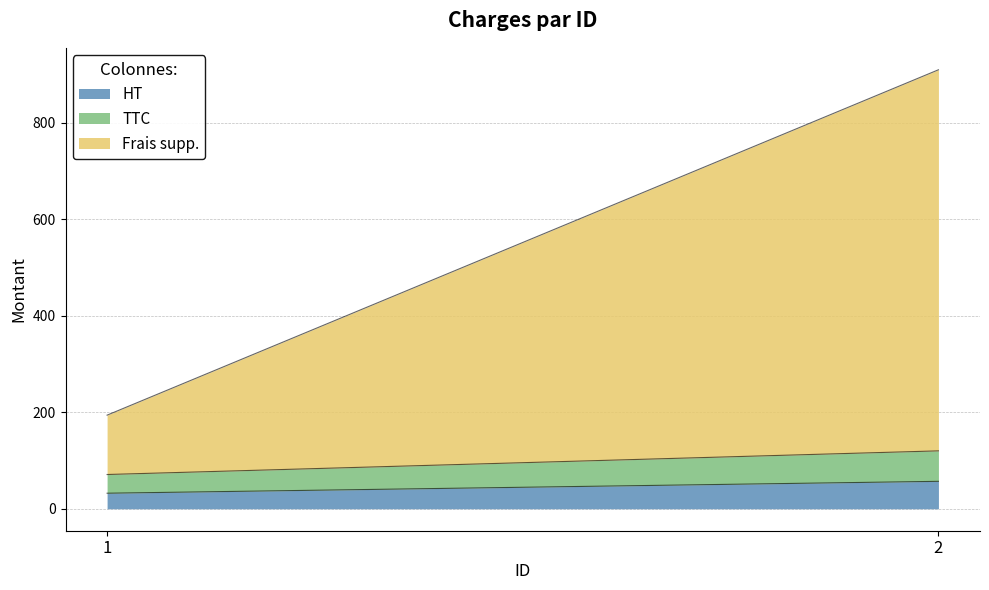

Where is TTC nearest to the value 50?

1